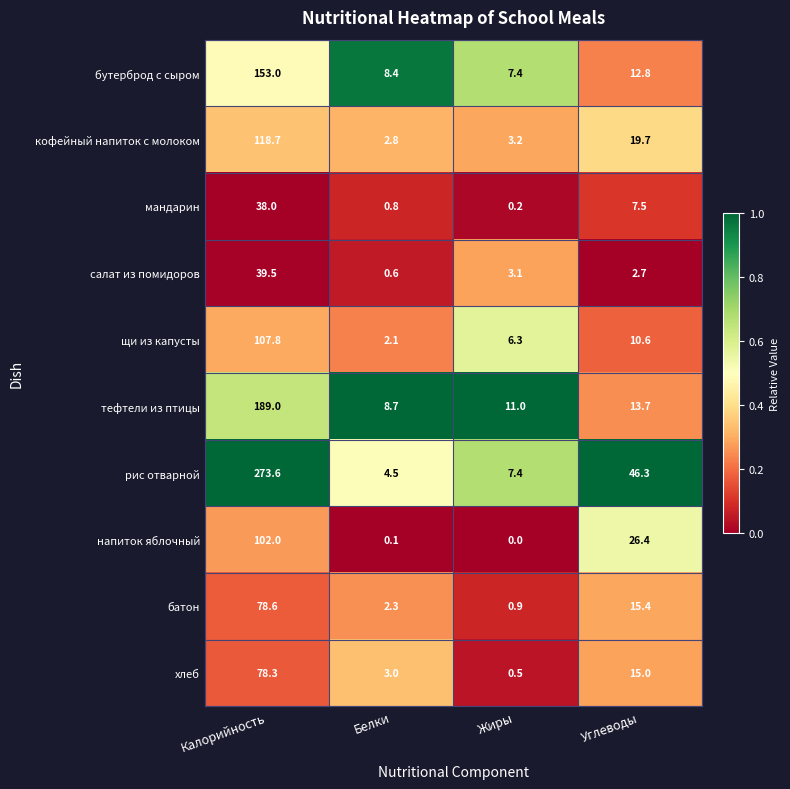

Is the value of бутерброд с сыром at Калорийность greater than the value of салат из помидоров at Углеводы?

Yes